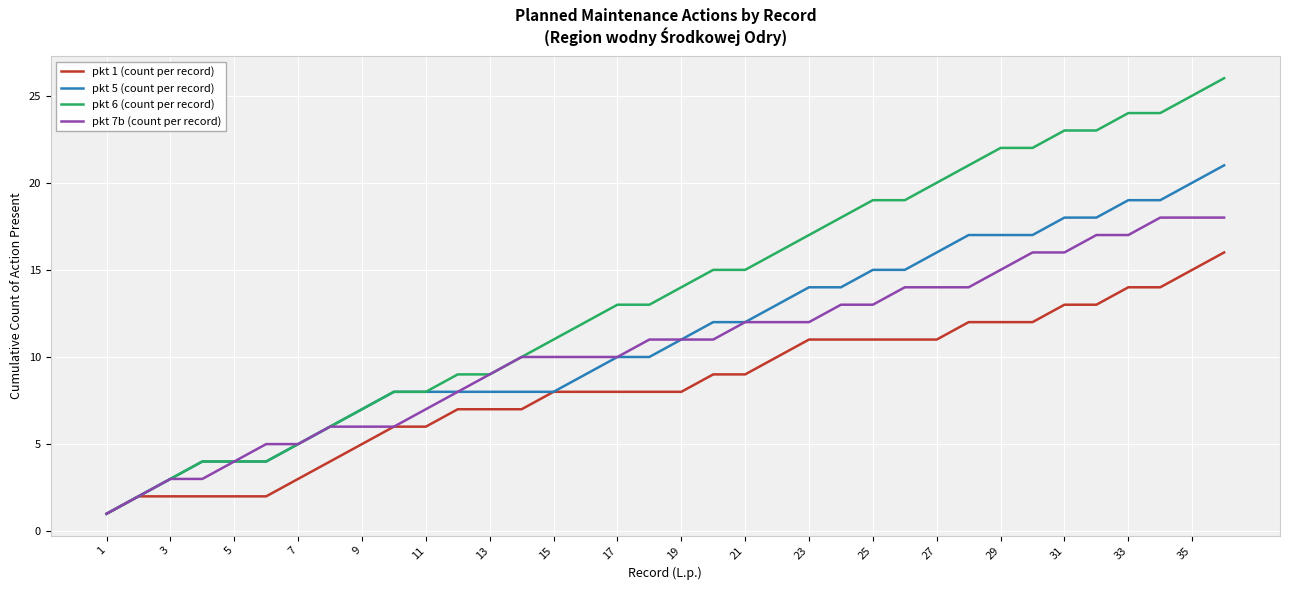

What is the smallest value displayed?

1